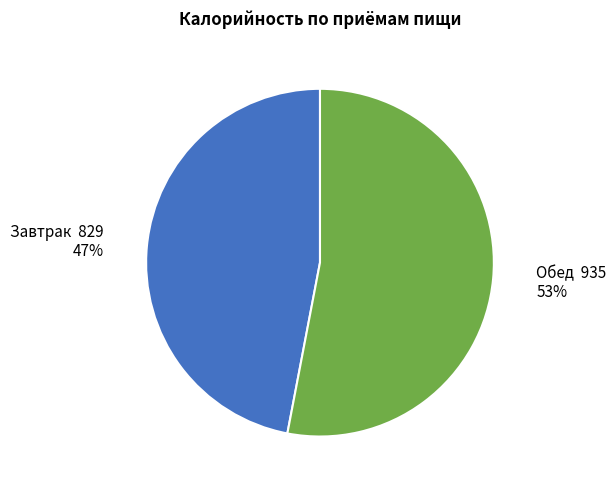

Approximately how many times larger is the value at Обед compared to Завтрак?

1.1